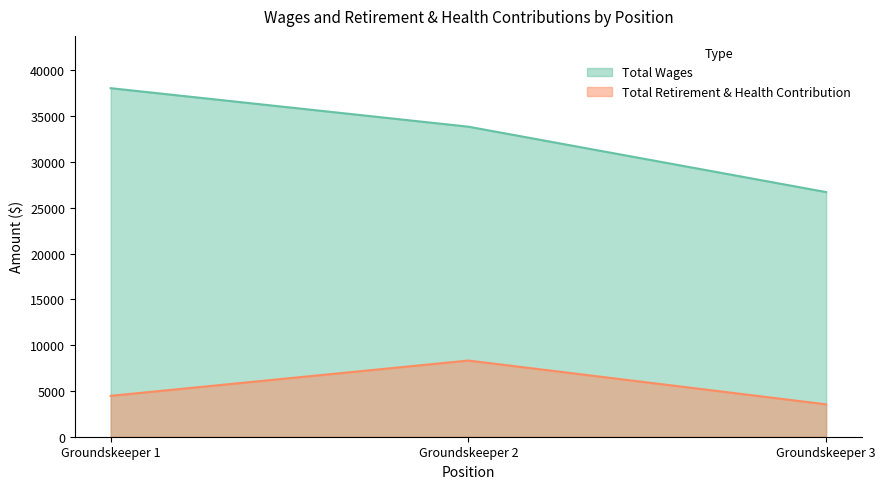

What is the difference between the maximum and minimum values in the Total Wages series?

11343